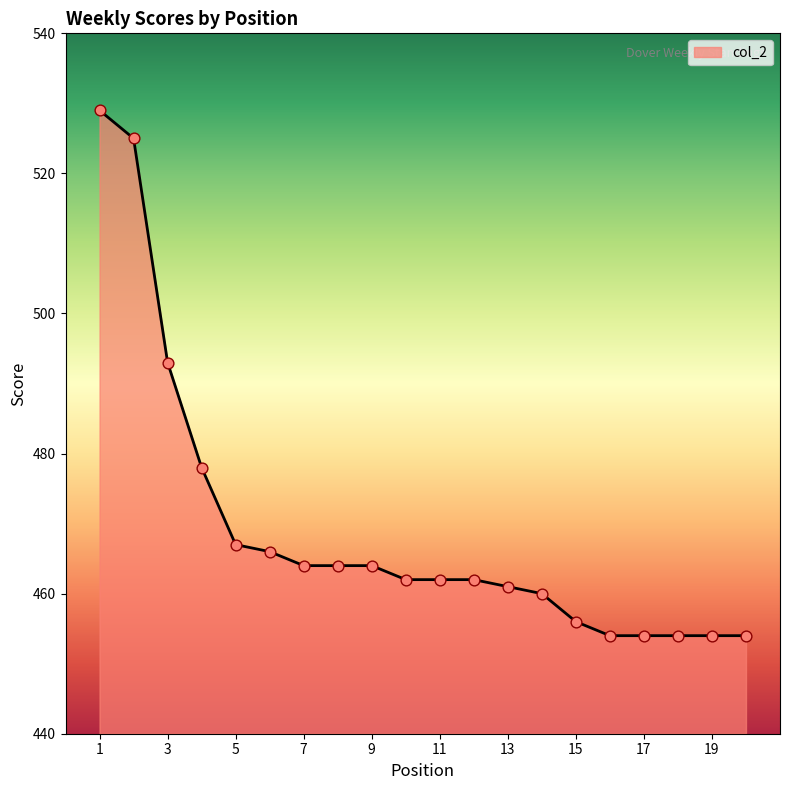

What is the difference between the maximum and minimum values?

75